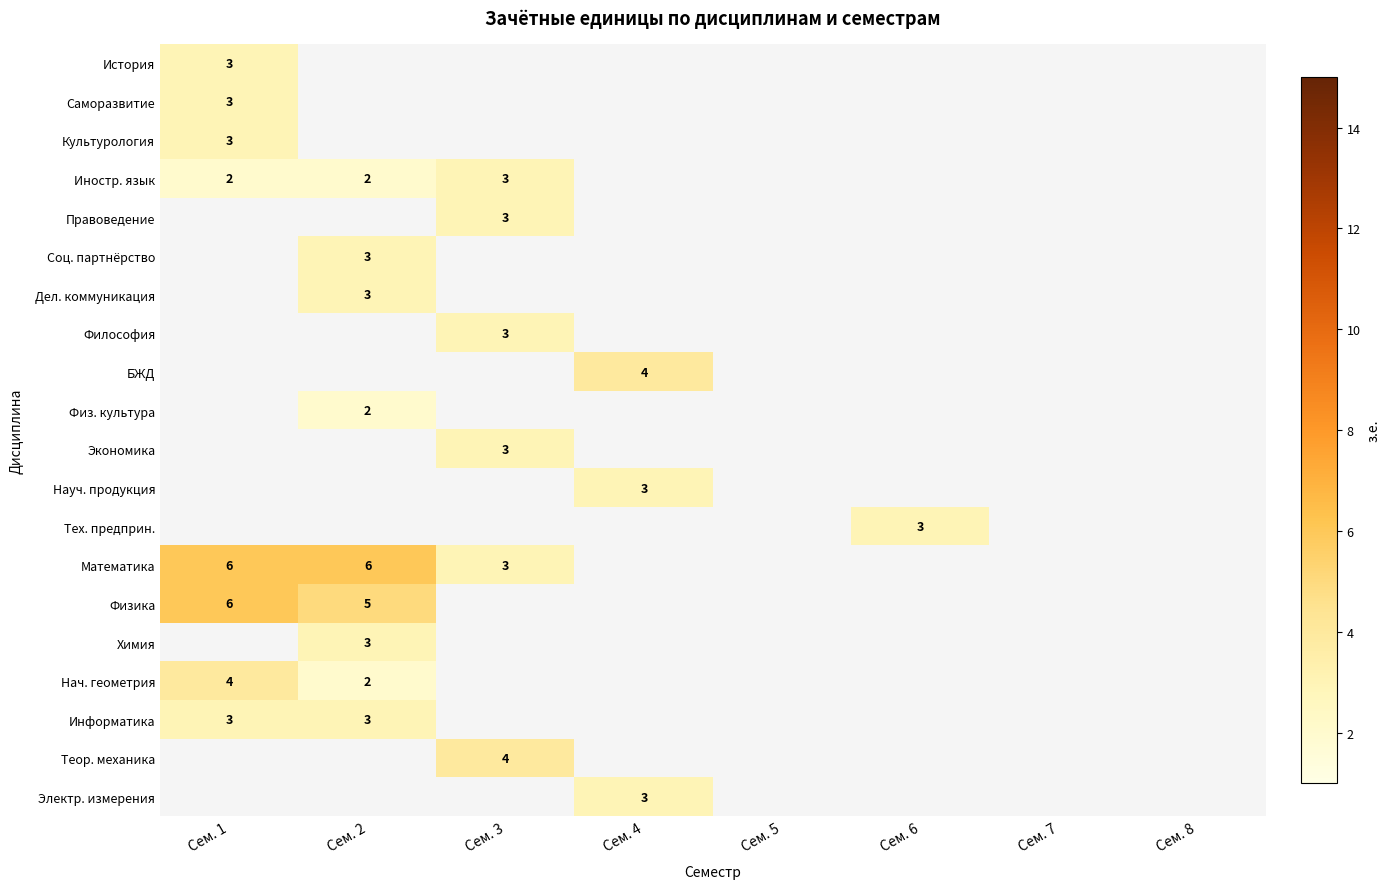

What is the minimum value shown in the chart?

2.0